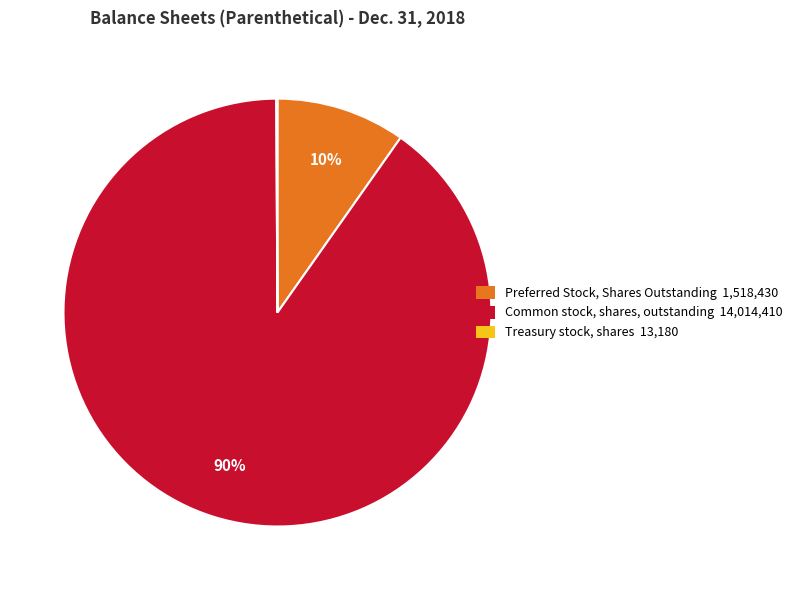

Is it true that Common stock, shares, outstanding is 99% of the pie?

False